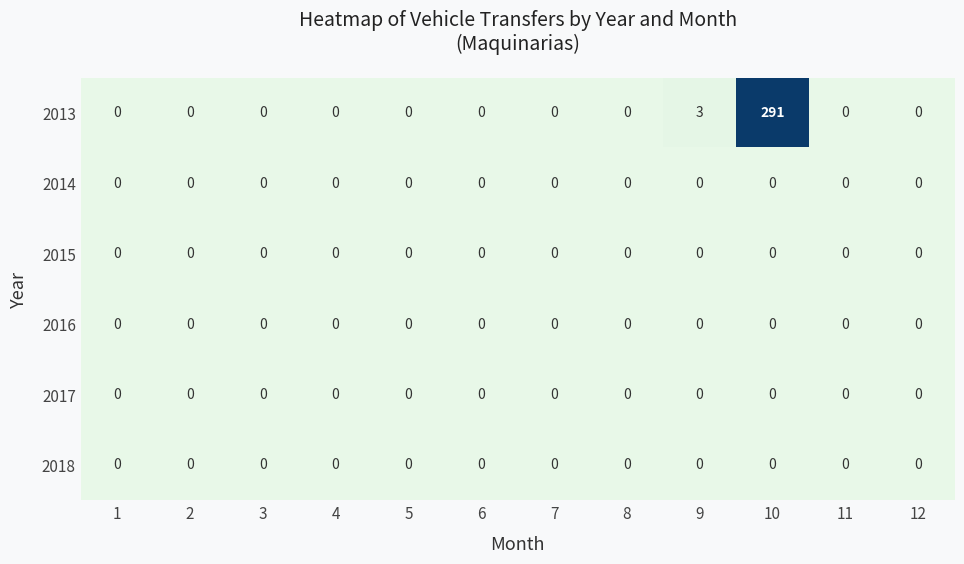

What is the sum of the 2013 values at 8 and 10?

291